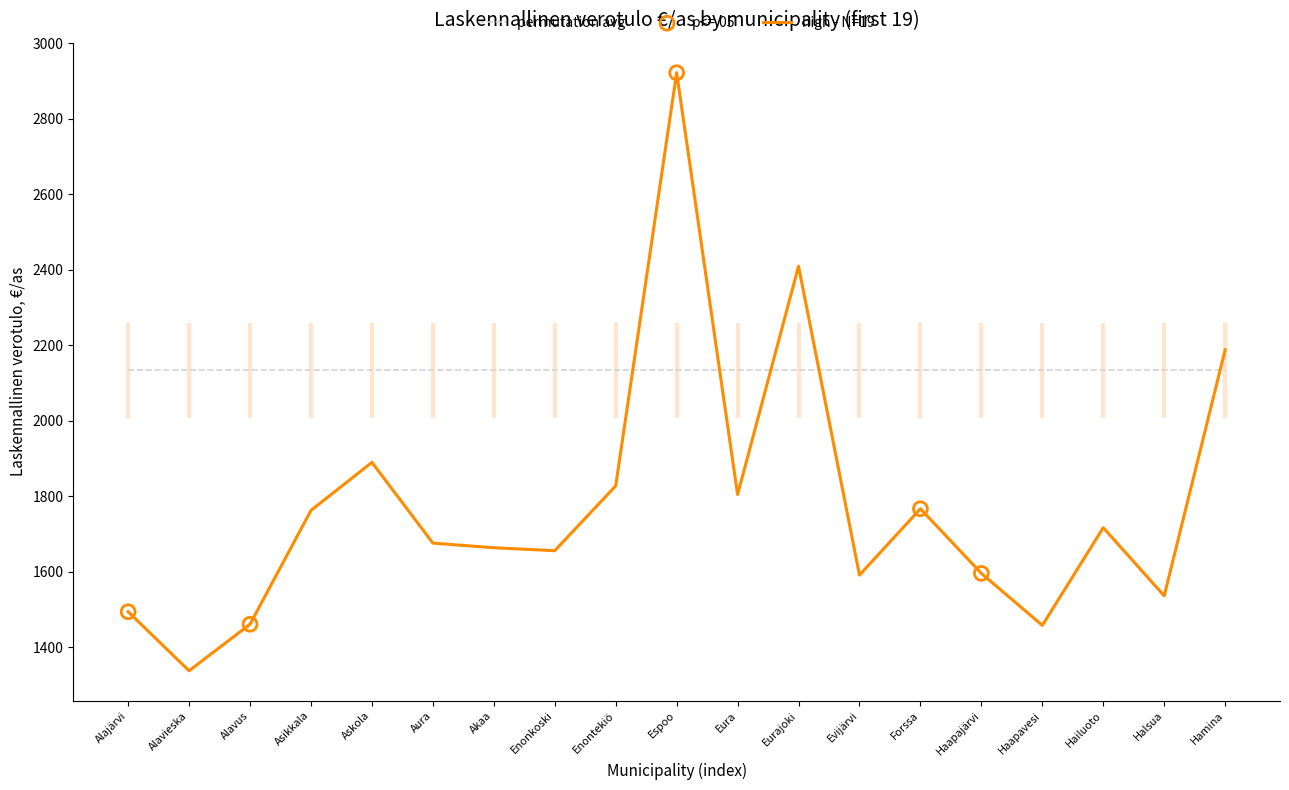

What is the spread (max minus min) of values at Forssa?

366.8